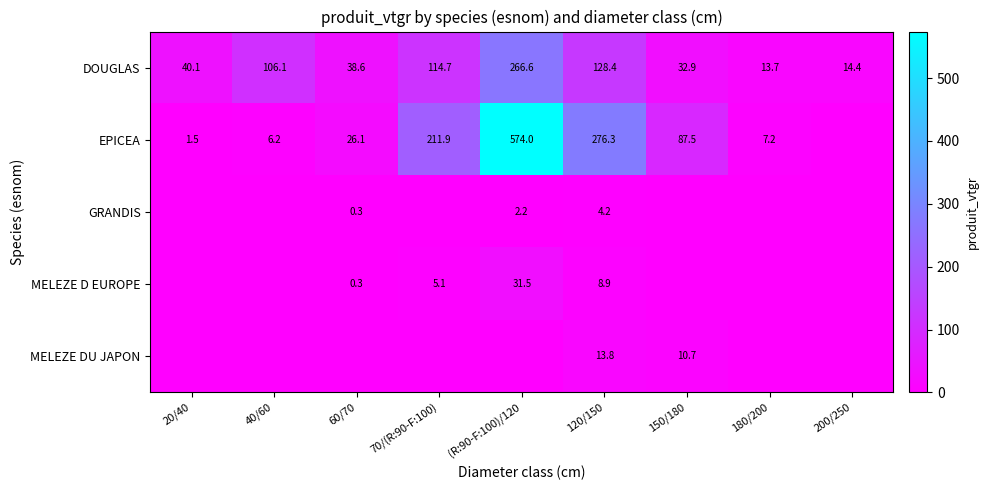

What is the total value across all series at 120/150?

431.6